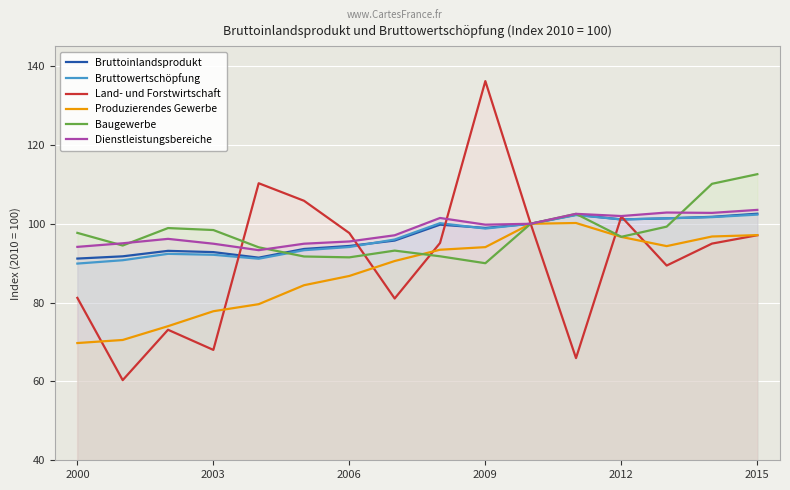

What is the spread (max minus min) of values at 2003?

30.4